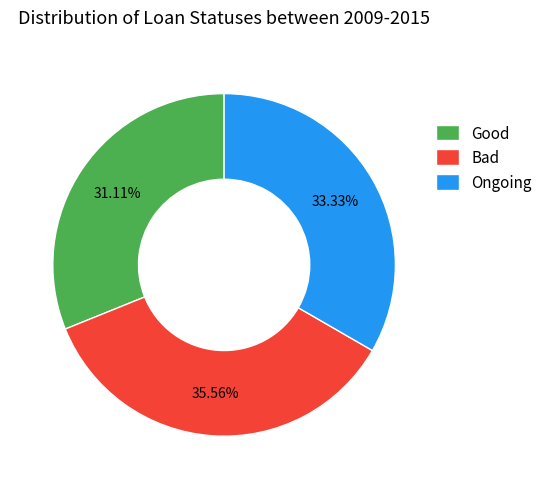

What is the largest slice in the pie chart?

Bad